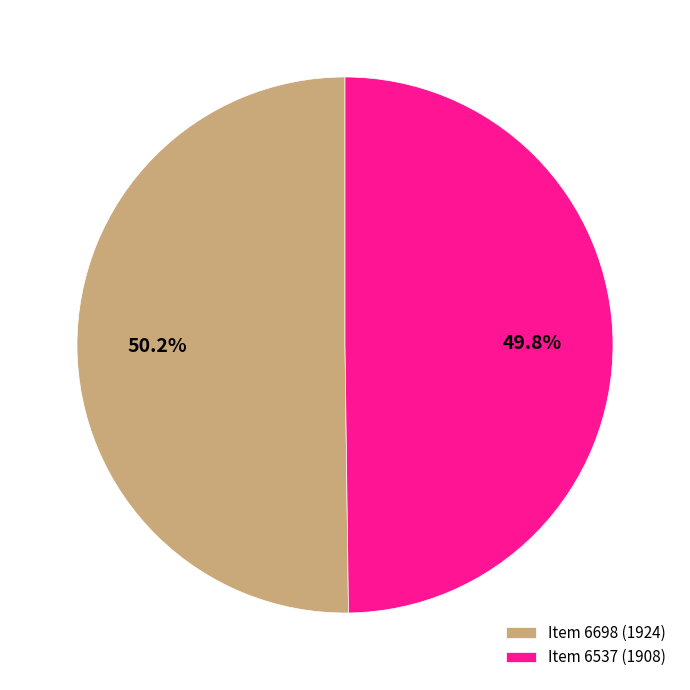

What is the ratio of the value at Item 6698 (1924) to the value at Item 6537 (1908)?

1.0